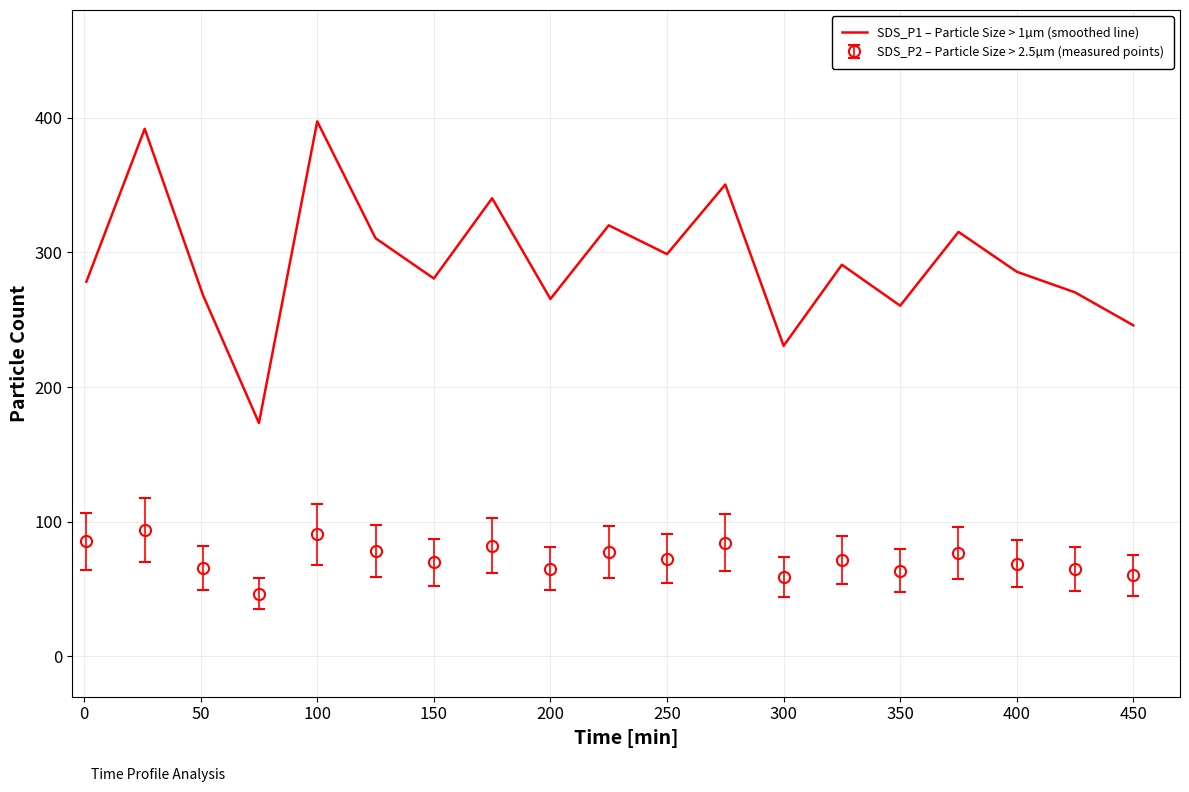

True or false: SDS_P1 – Particle Size > 1µm (smoothed line) and SDS_P2 – Particle Size > 2.5µm (measured points) intersect in this chart.

False